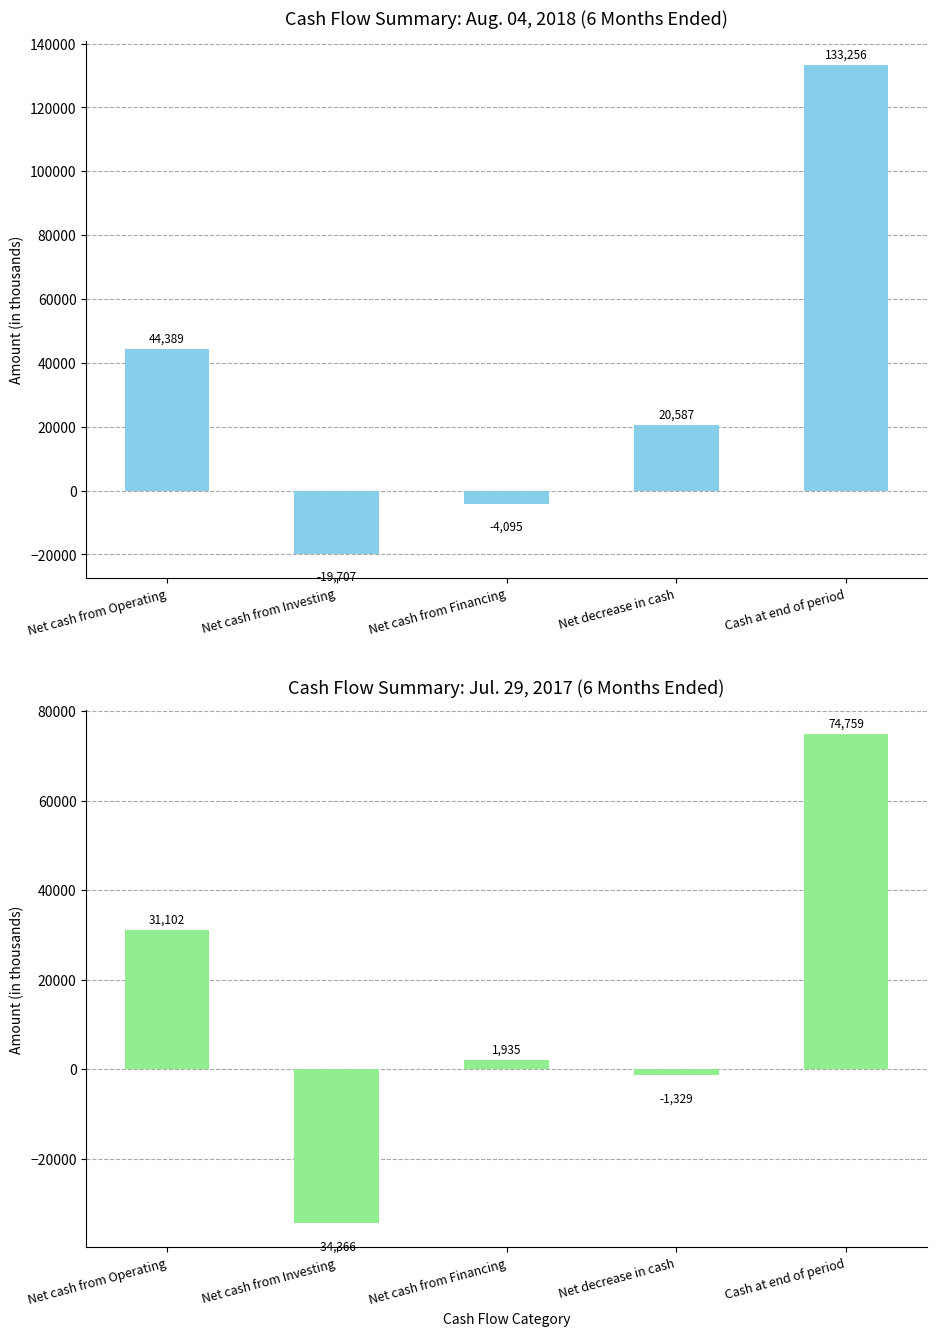

Reading left to right, transcribe all the data shown in this chart.

Aug. 04, 2018: Net cash from Operating=44389	Net cash from Investing=-19707	Net cash from Financing=-4095	Net decrease in cash=20587	Cash at end of period=133256
Jul. 29, 2017: Net cash from Operating=31102	Net cash from Investing=-34366	Net cash from Financing=1935	Net decrease in cash=-1329	Cash at end of period=74759